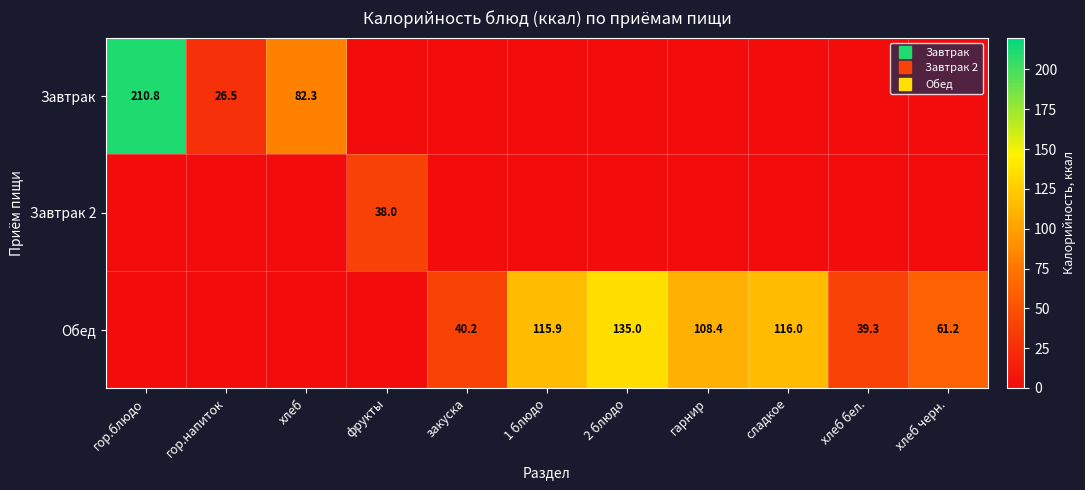

At how many categories does at least one series exceed 1?

11